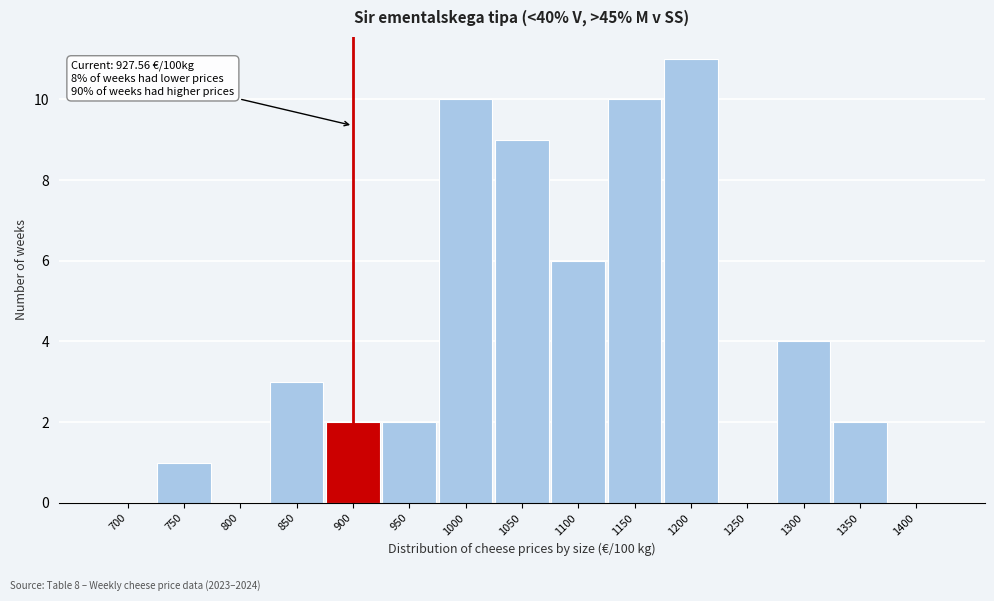

Reading left to right, list all the values displayed in this chart.

700=0	750=1	800=0	850=3	900=2	950=2	1000=10	1050=9	1100=6	1150=10	1200=11	1250=0	1300=4	1350=2	1400=0